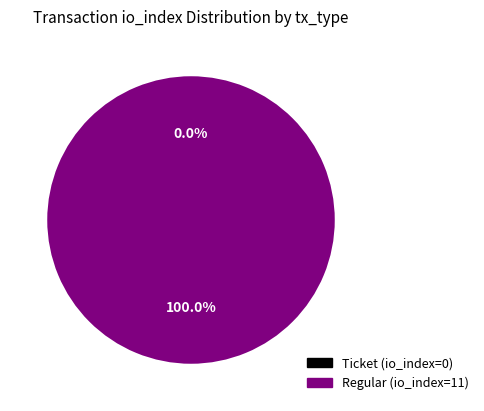

To the nearest percent, what is the difference between the largest and smallest slice percentages?

100%